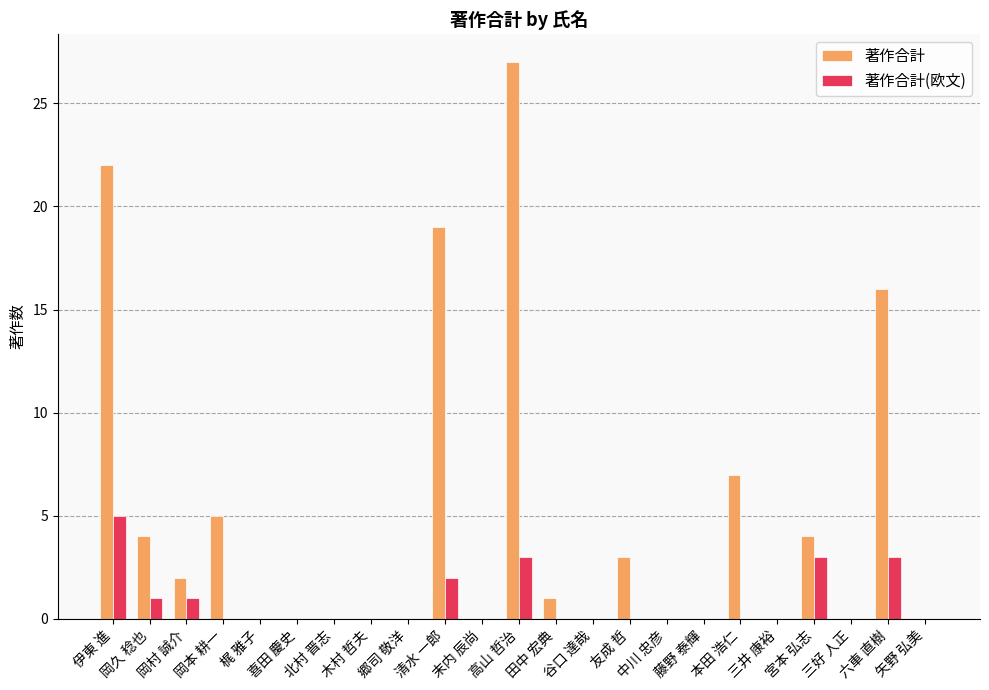

What is the sum of the 著作合計(欧文) values at 六車 直樹 and 末内 辰尚?

3